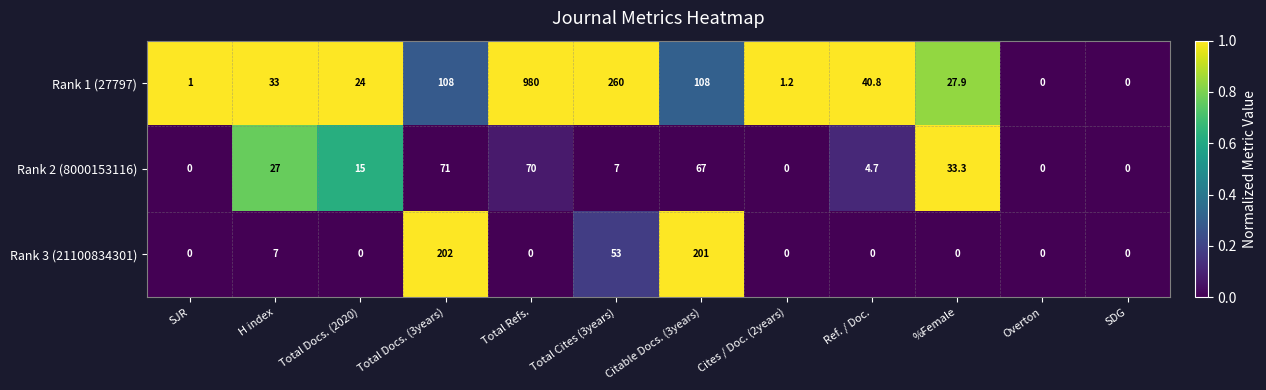

How many distinct data groups are displayed?

3